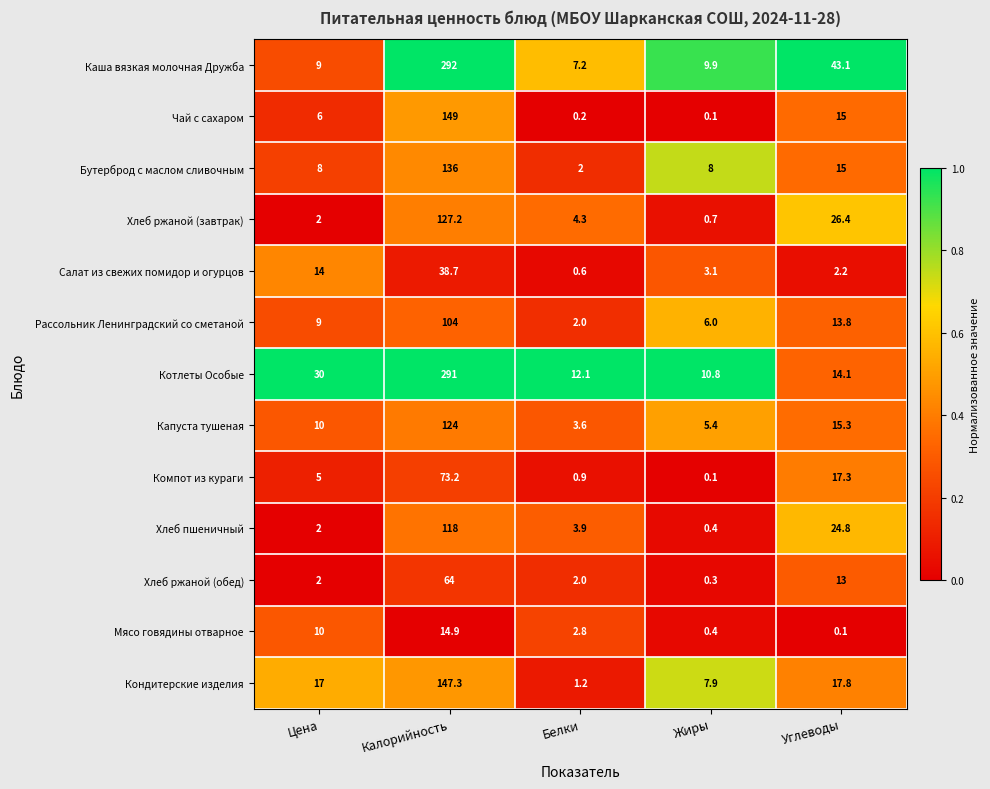

Which series has the largest range (max minus min)?

Каша вязкая молочная Дружба